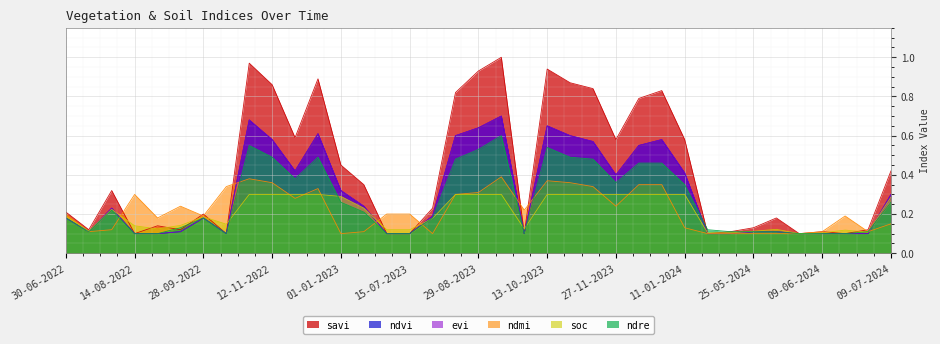

What is the approximate value of evi at 12-12-2022?

0.6